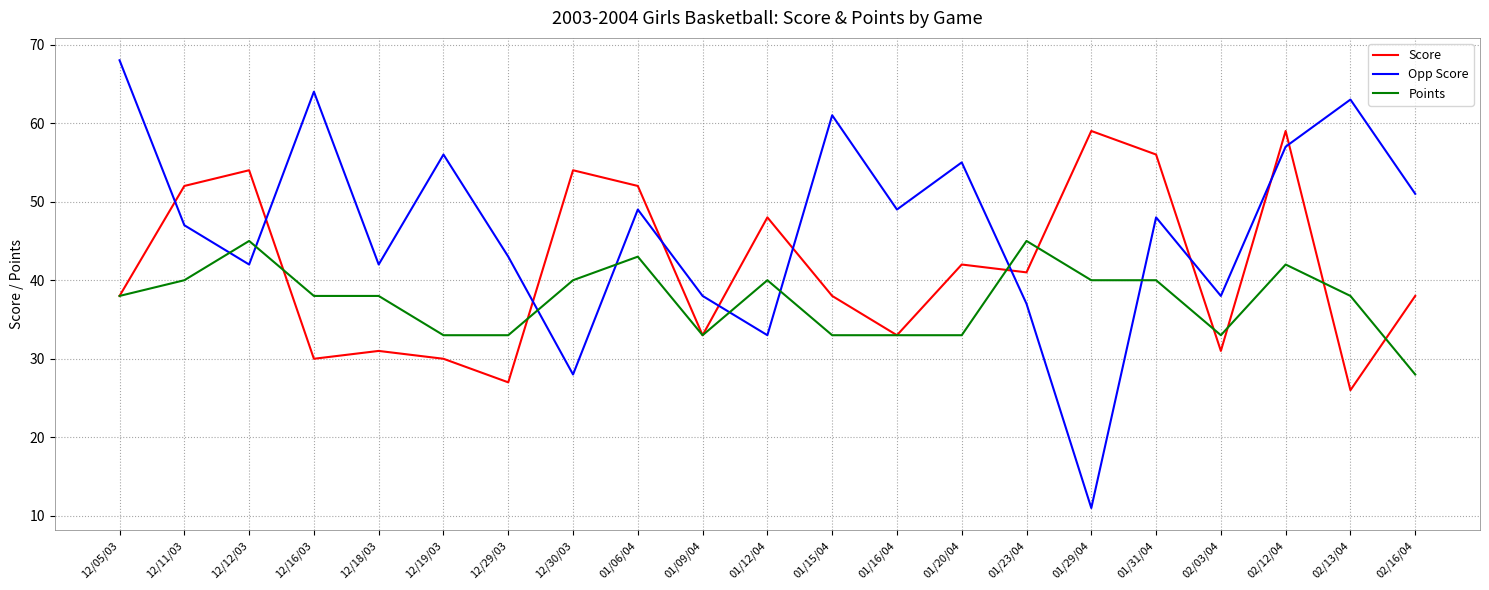

Is this an area chart (filled region under the line)?

No